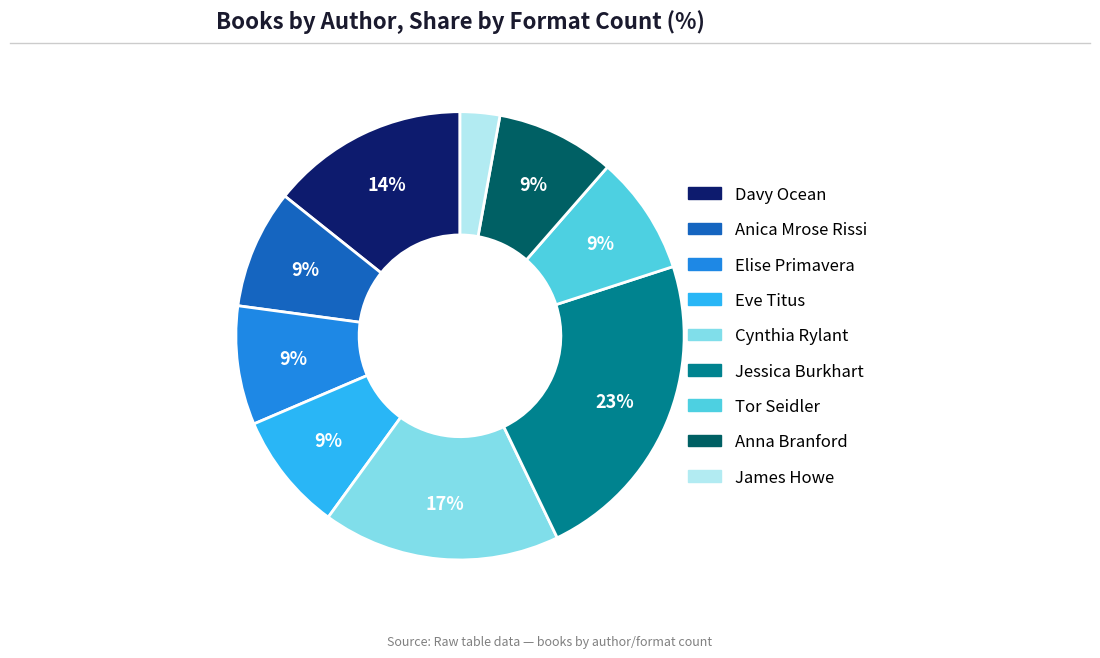

Do Davy Ocean and Elise Primavera together represent more than half of the pie?

No